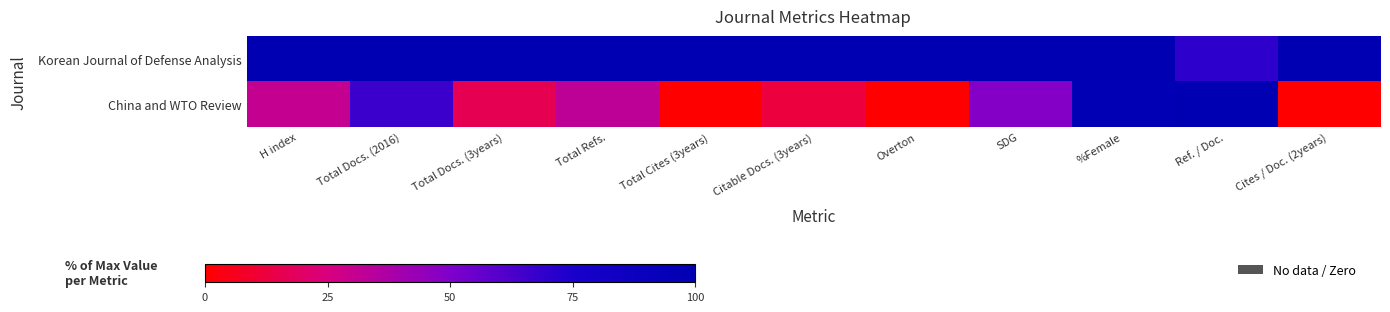

Which series has the widest spread of values?

China and WTO Review